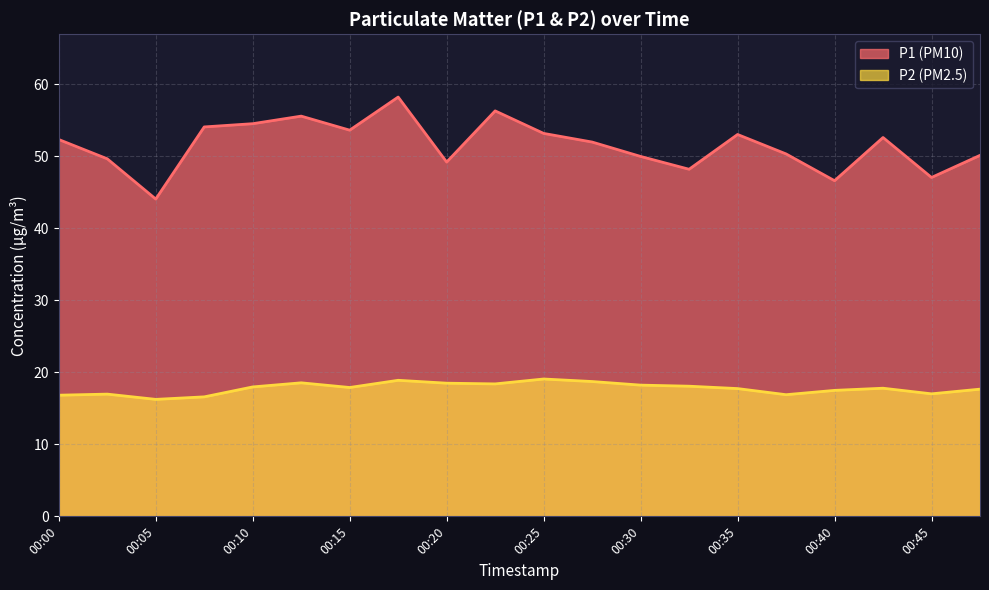

What is the greatest value displayed?

58.2